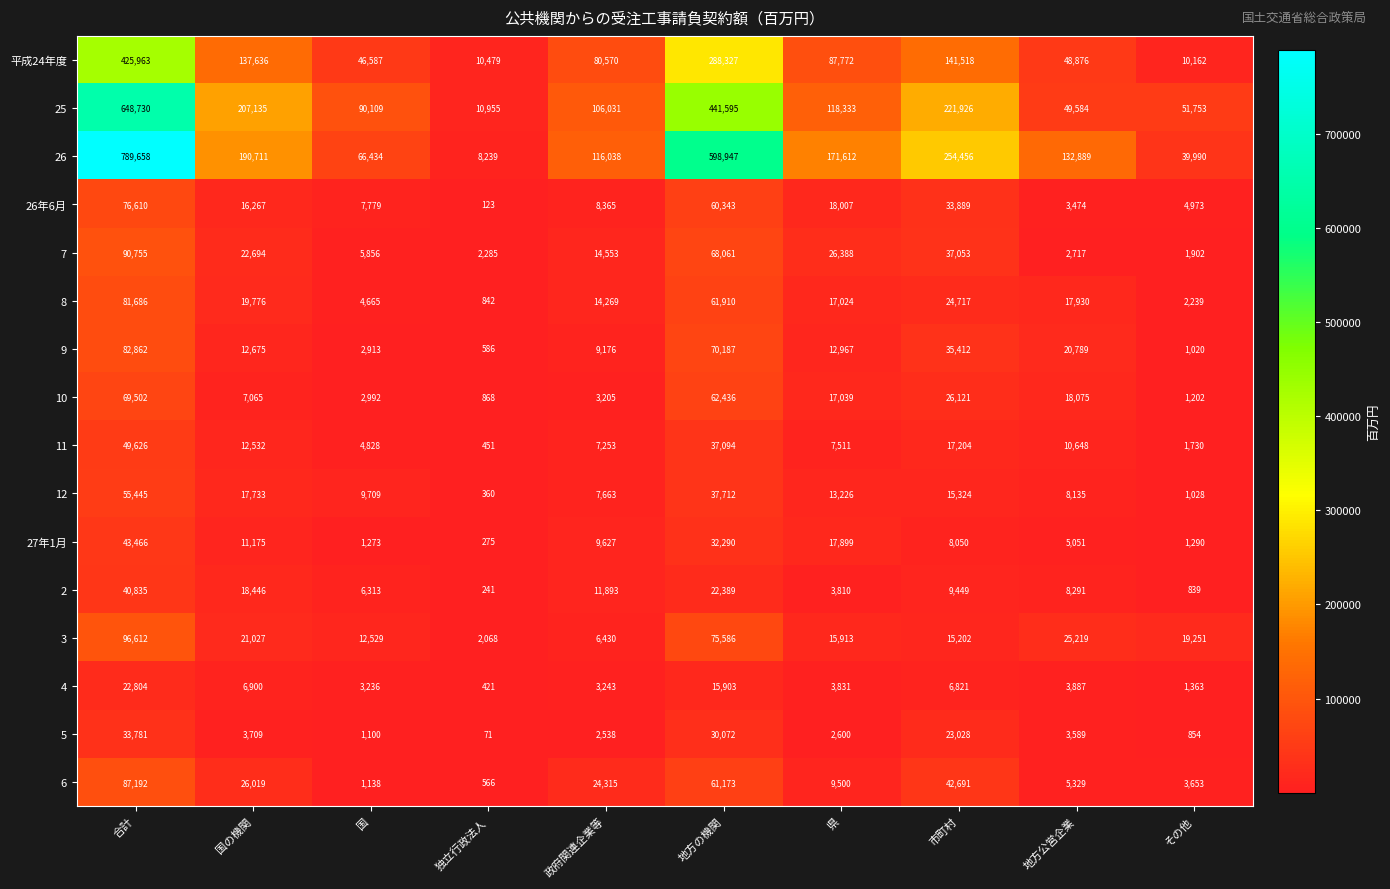

List the series in order of their peak value, highest first.

26, 25, 平成24年度, 3, 7, 6, 9, 8, 26年6月, 10, 12, 11, 27年1月, 2, 5, 4